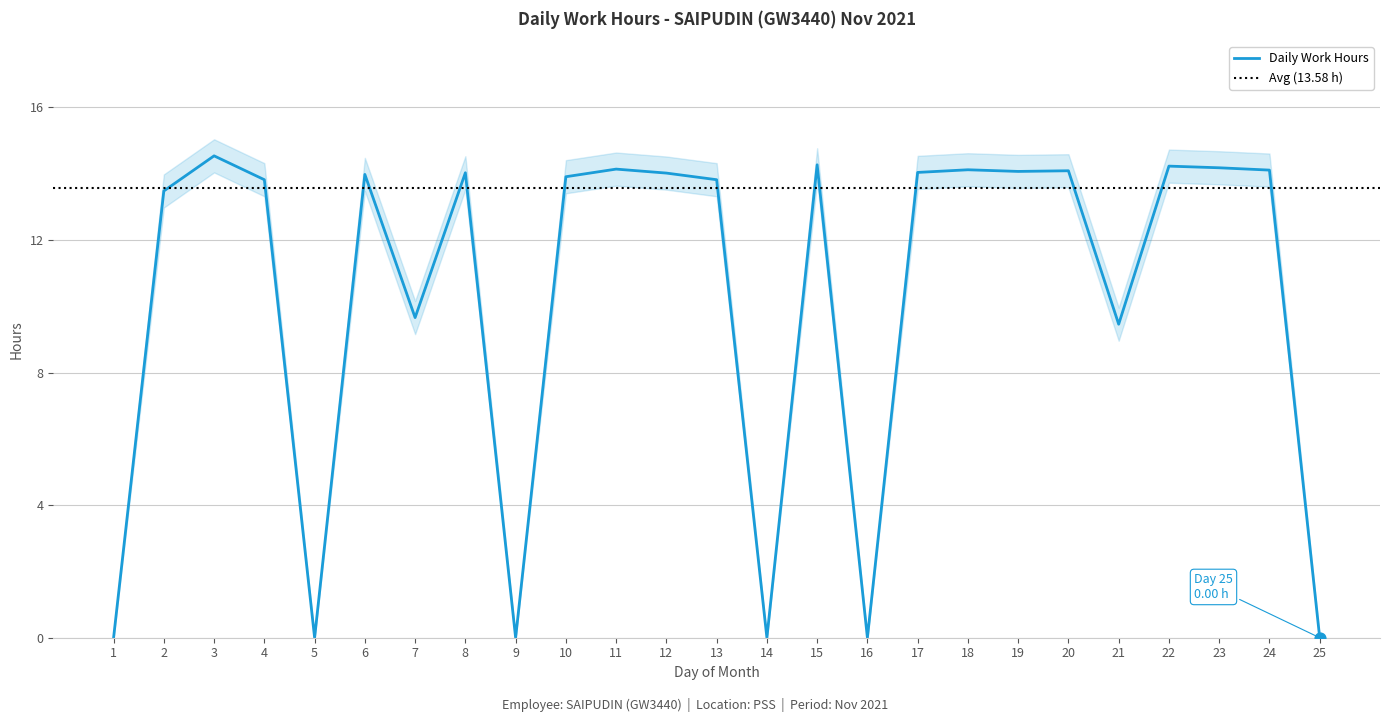

What is the change in value from 9 to 15?

+14.3